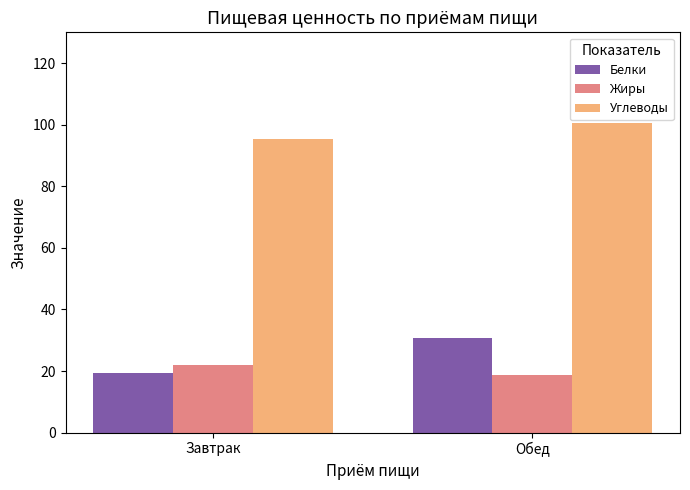

What is the difference between the Белки values at Завтрак and Обед?

11.3